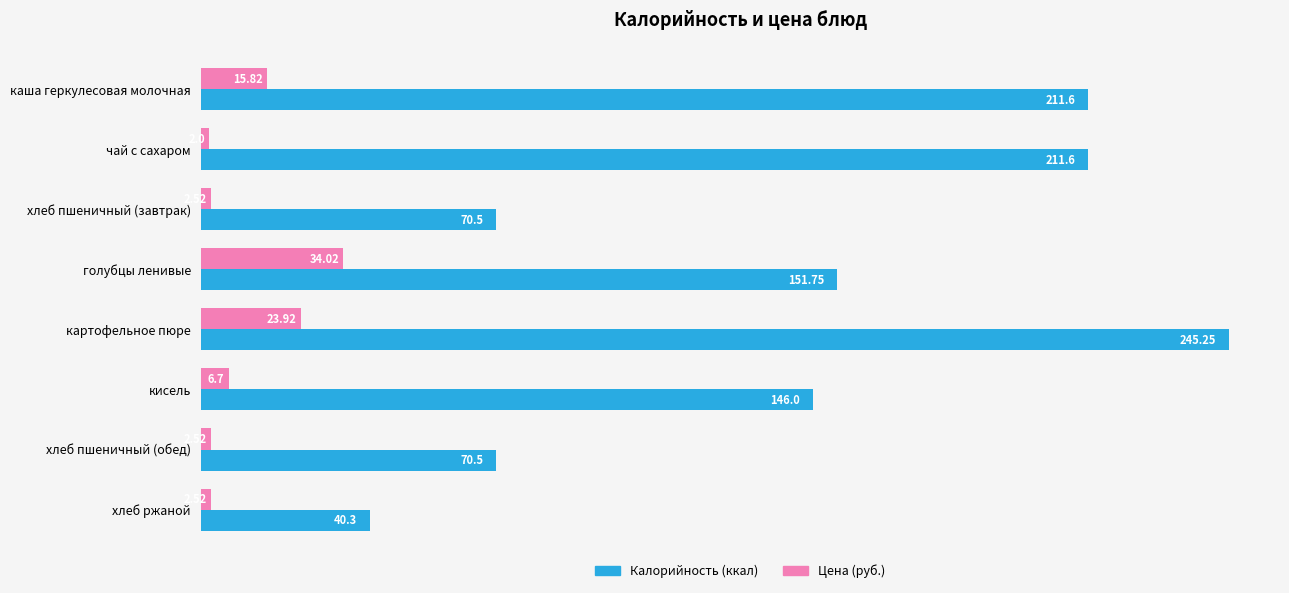

How many data points in Цена (руб.) are above 6?

4